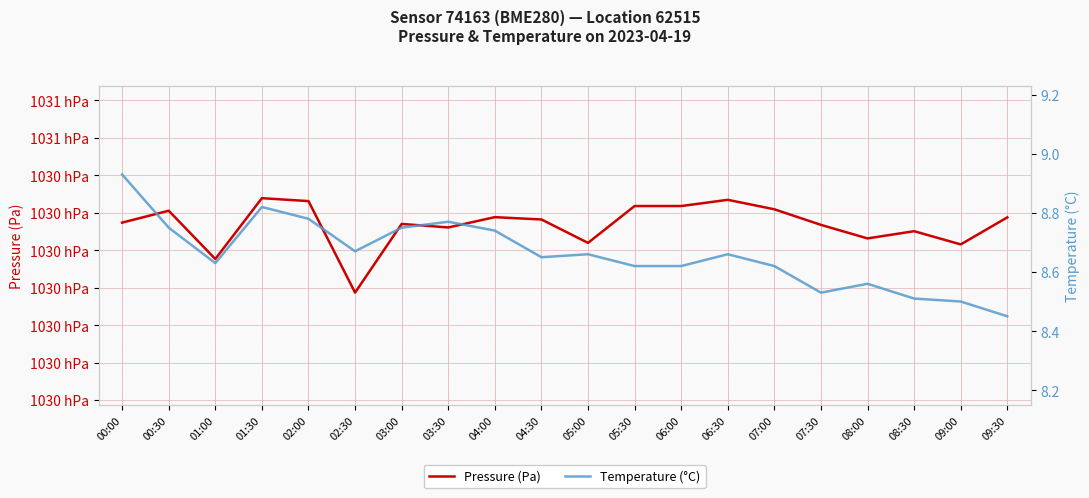

What is the difference between the Pressure (Pa) values at 06:30 and 00:00?

6.1